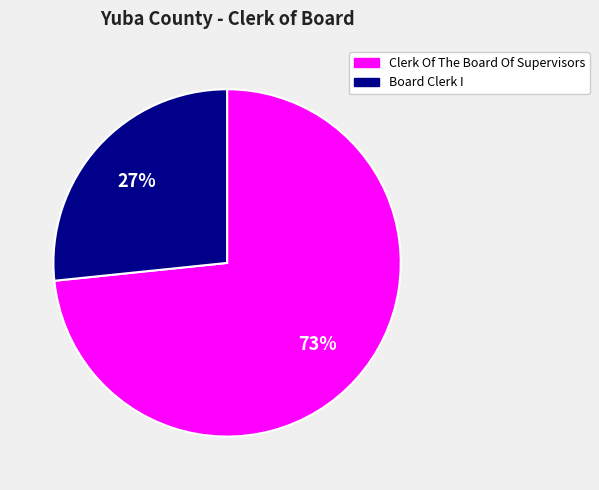

Which category has the smallest portion of the pie?

Board Clerk I